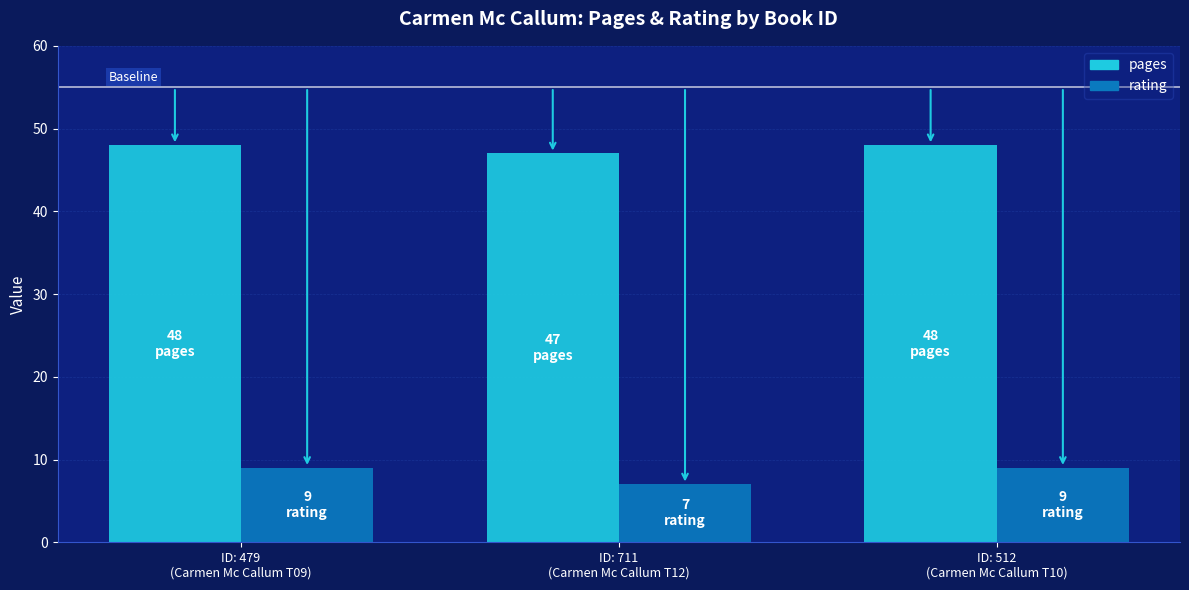

What is the average value of the pages series?

48